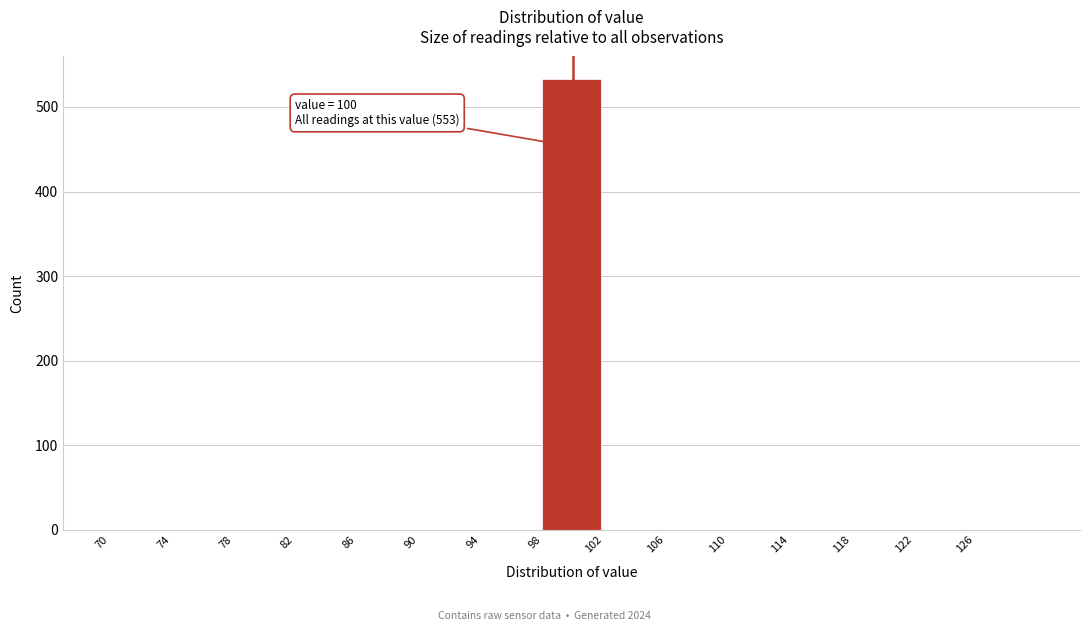

Which range on the x-axis has the tallest bar?

98 to 102